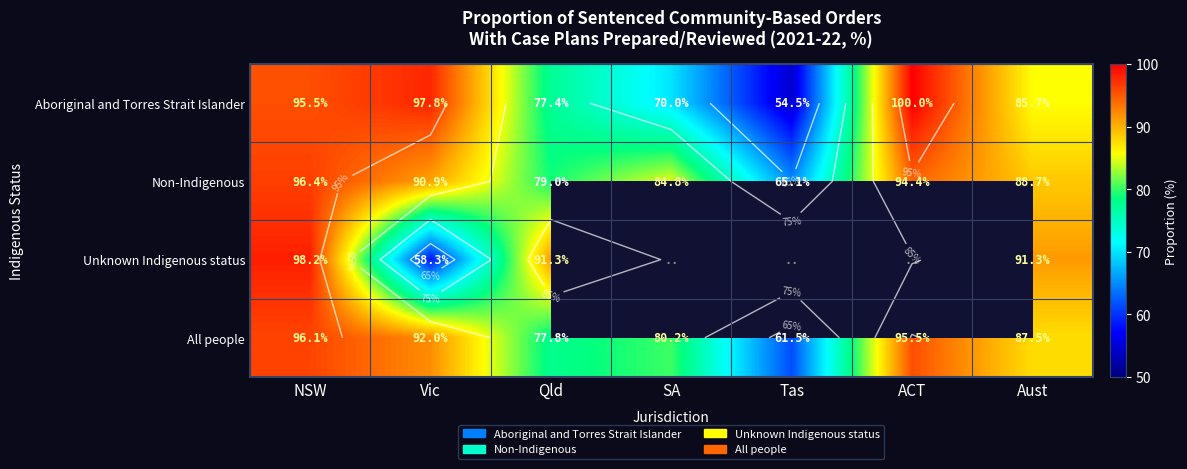

Which has a higher value, Aust or Qld?

Aust